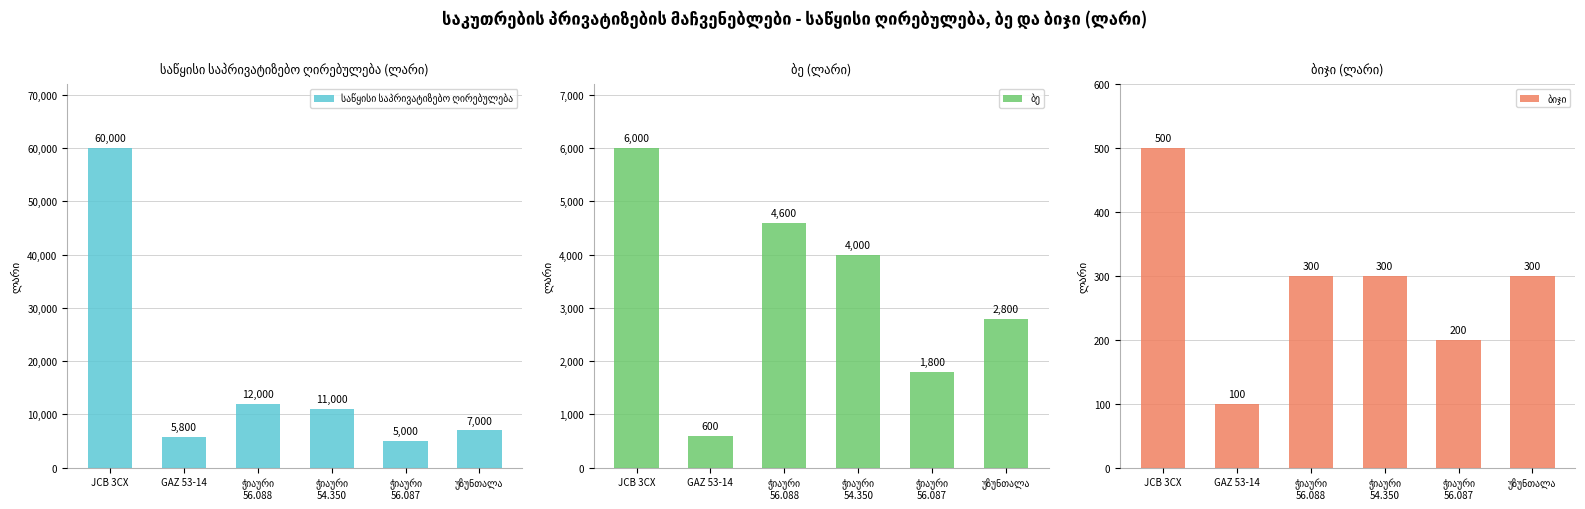

At how many categories does at least one series exceed 49075?

1